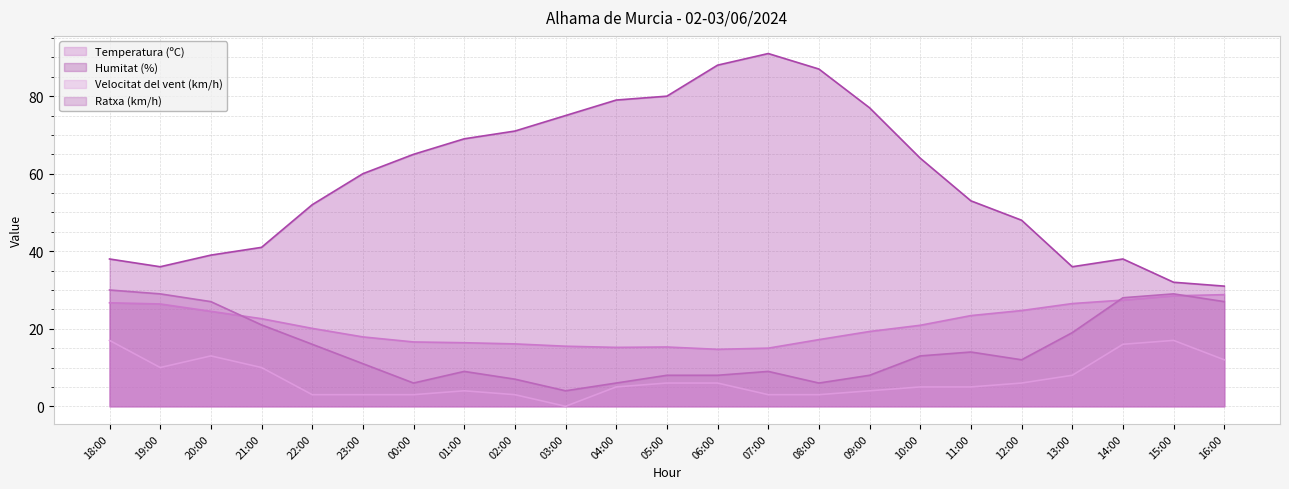

True or false: Velocitat del vent (km/h) has a value of 5.0 at 14:00.

False